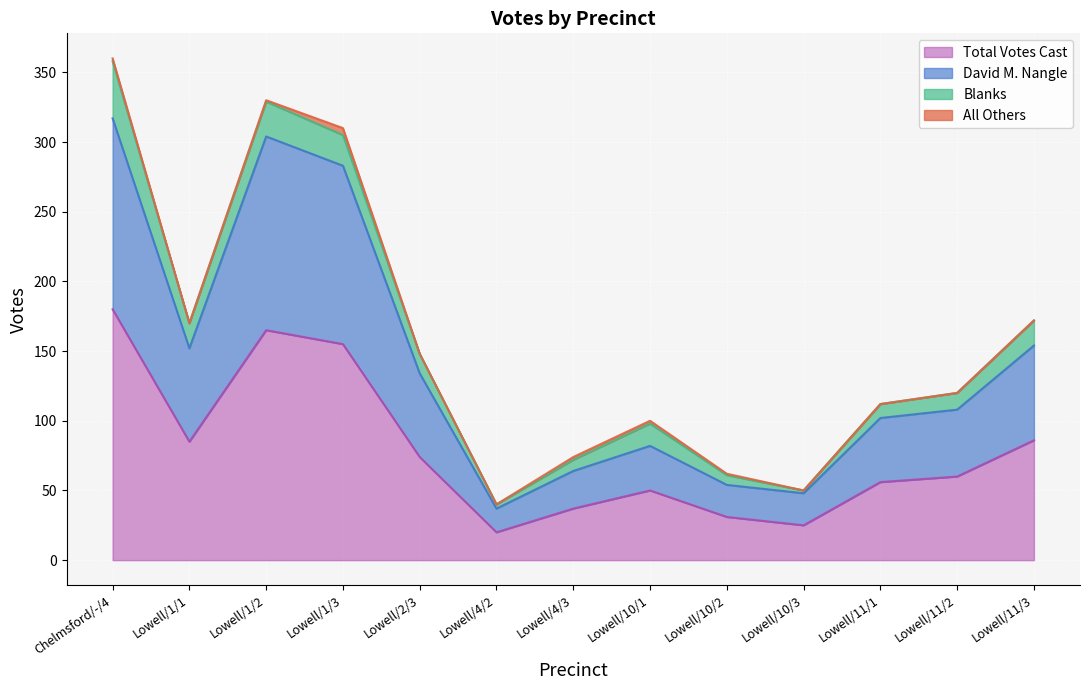

The value of Total Votes Cast at Lowell/10/1 is 50. True or false?

True